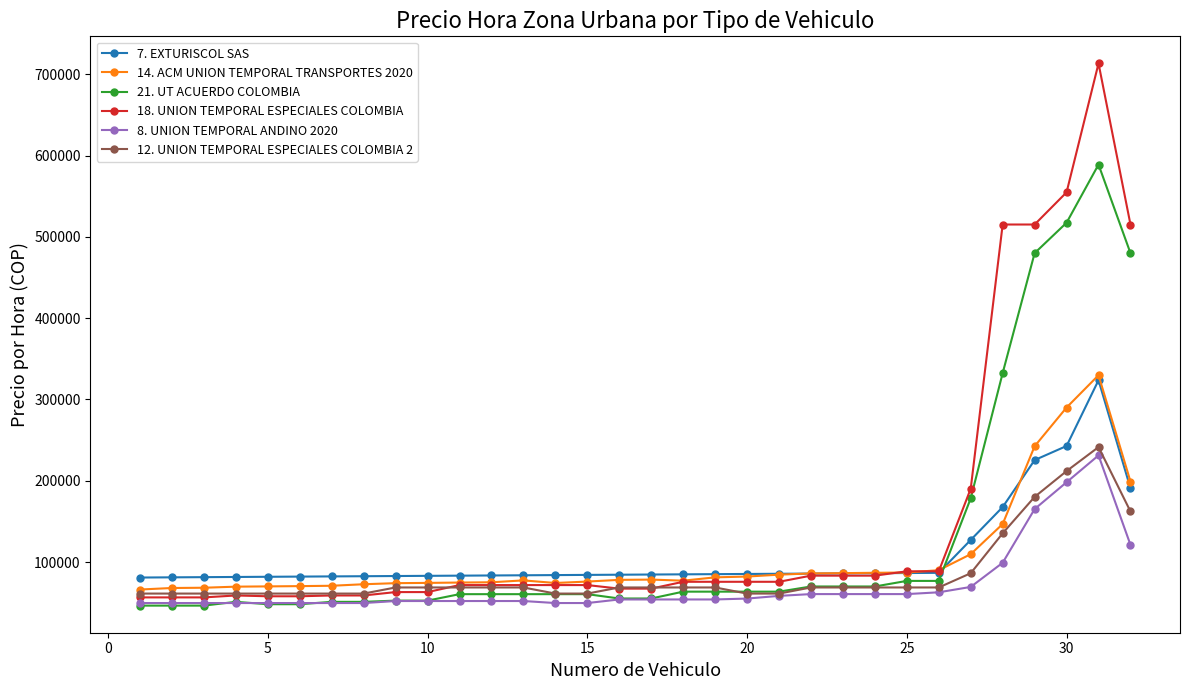

What is the smallest value displayed?

46361.5